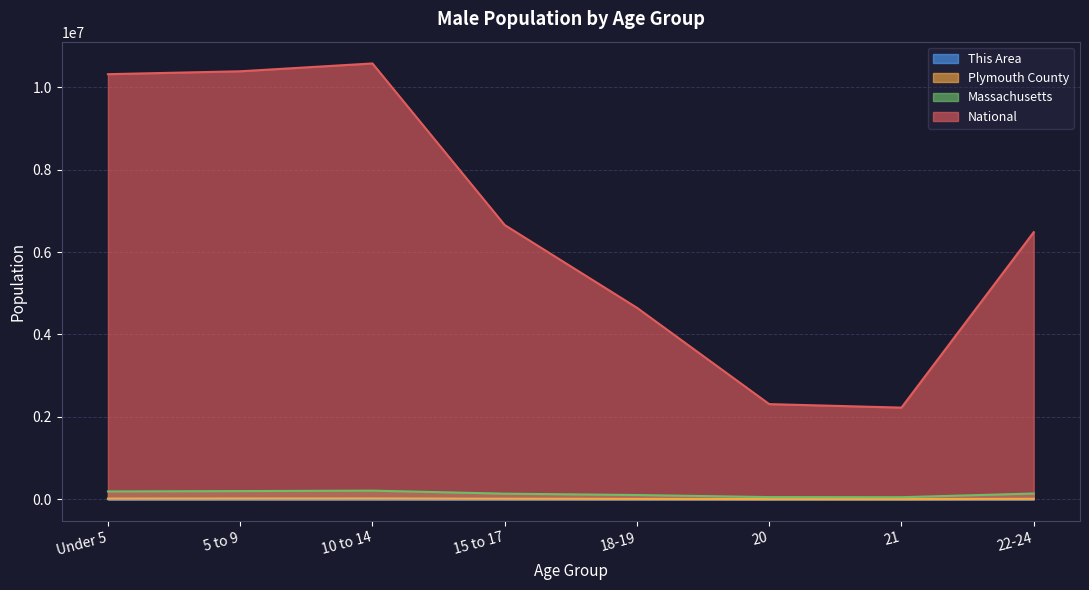

True or false: Massachusetts and This Area intersect in this chart.

False